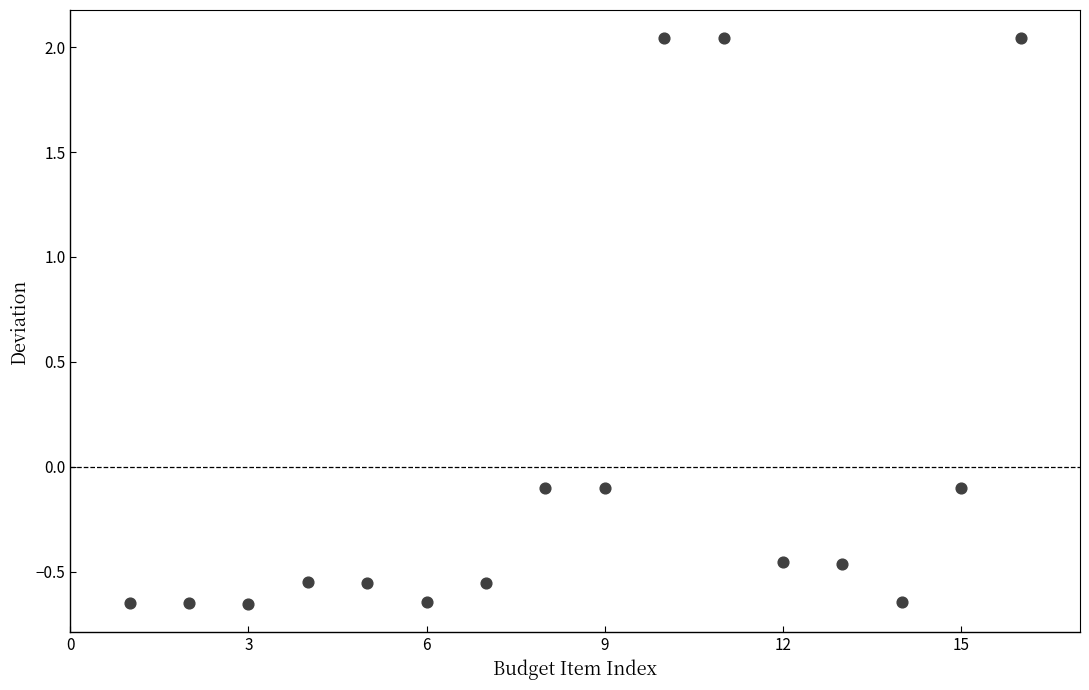

What is the range of X values (max minus min)?

15.0